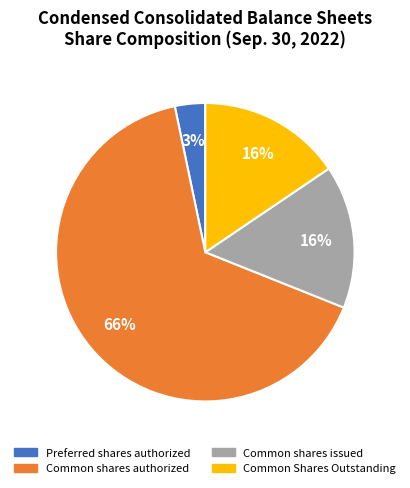

To the nearest percent, what is the difference between the largest and smallest slice percentages?

62%